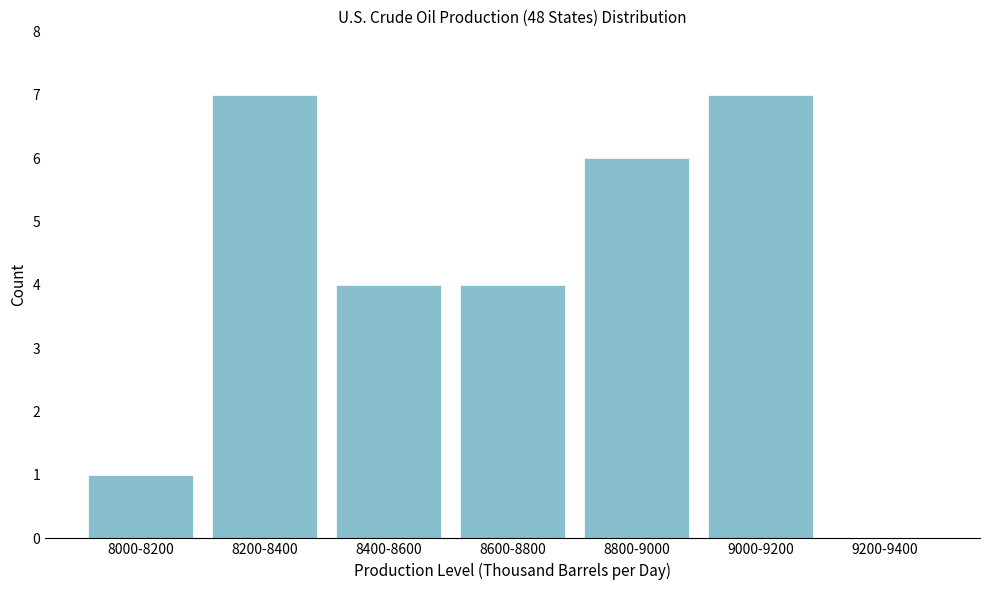

Reading left to right, list all the values displayed in this chart.

8000-8200=1	8200-8400=7	8400-8600=4	8600-8800=4	8800-9000=6	9000-9200=7	9200-9400=0